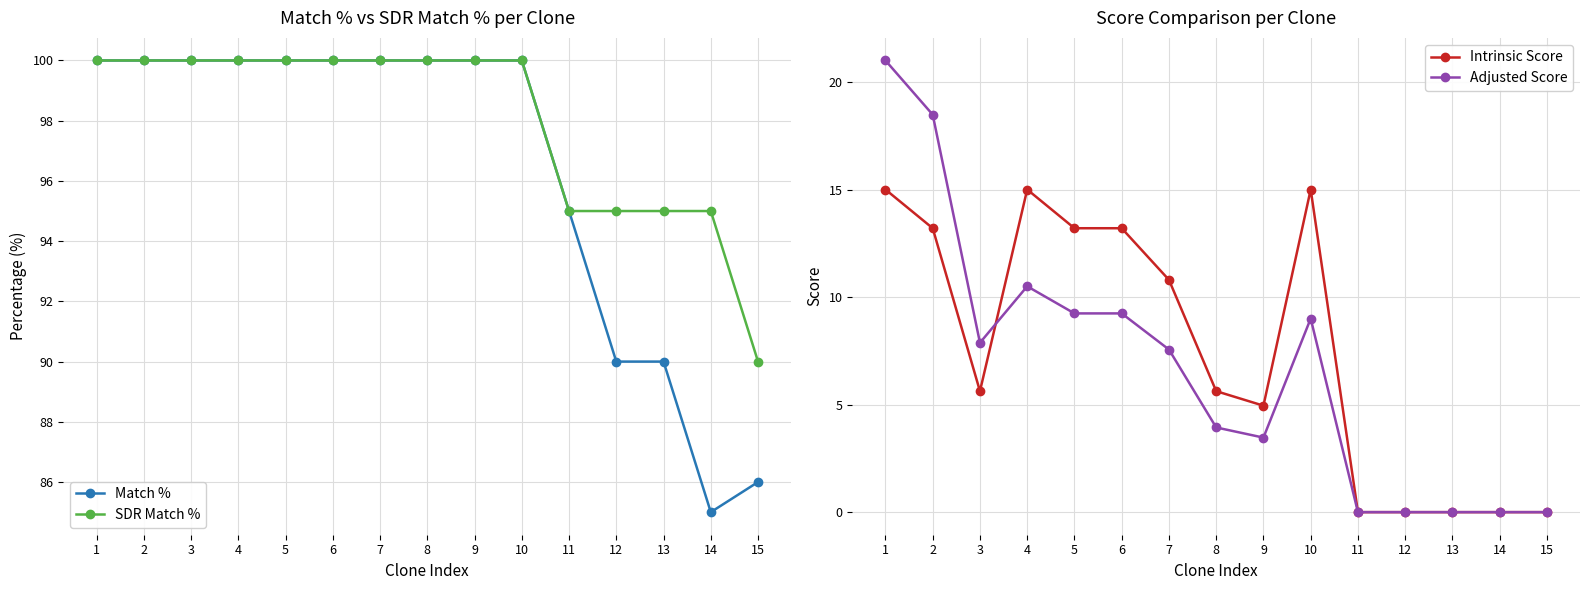

Reading right to left, transcribe all the data shown in this chart.

Match %: 86.0	85.0	90.0	90.0	95.0	100.0	100.0	100.0	100.0	100.0	100.0	100.0	100.0	100.0	100.0
SDR Match %: 90.0	95.0	95.0	95.0	95.0	100.0	100.0	100.0	100.0	100.0	100.0	100.0	100.0	100.0	100.0
Intrinsic Score: 0.0	0.0	0.0	0.0	0.0	15.0	5.0	5.6	10.8	13.2	13.2	15.0	5.6	13.2	15.0
Adjusted Score: 0.0	0.0	0.0	0.0	0.0	9.0	3.5	3.9	7.6	9.2	9.2	10.5	7.9	18.5	21.0